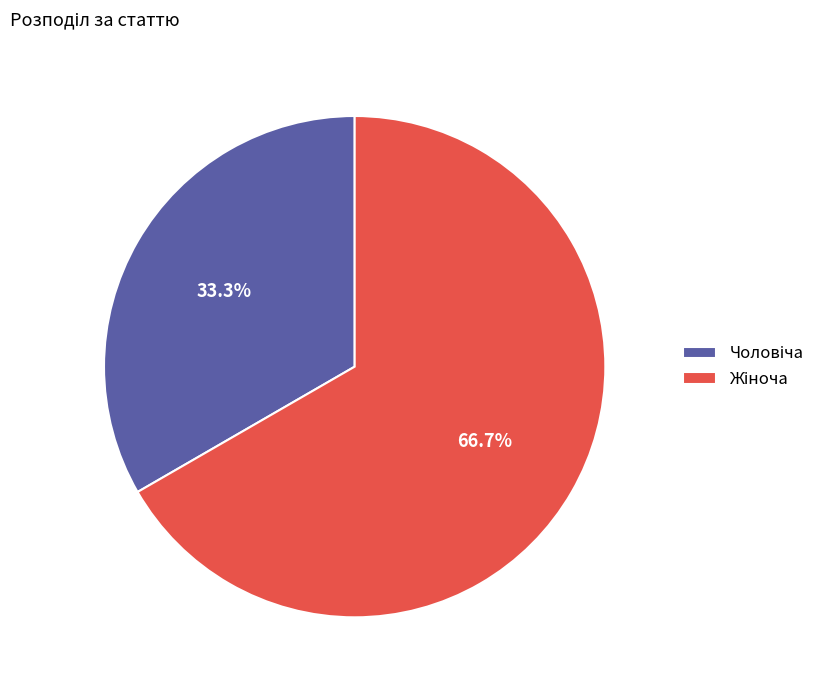

Is there a majority slice in this chart?

Yes